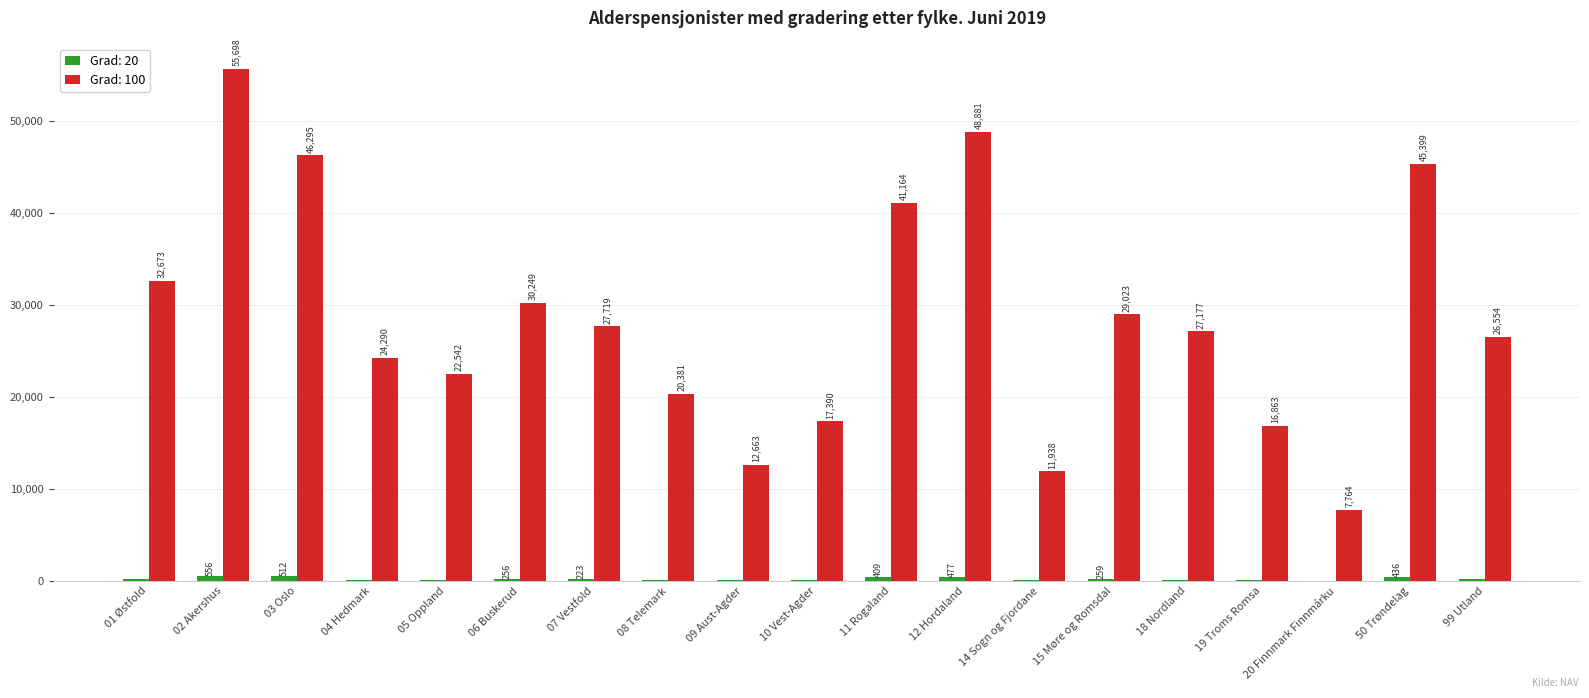

Read the Grad: 100 value at 03 Oslo, to the nearest 50.

46300